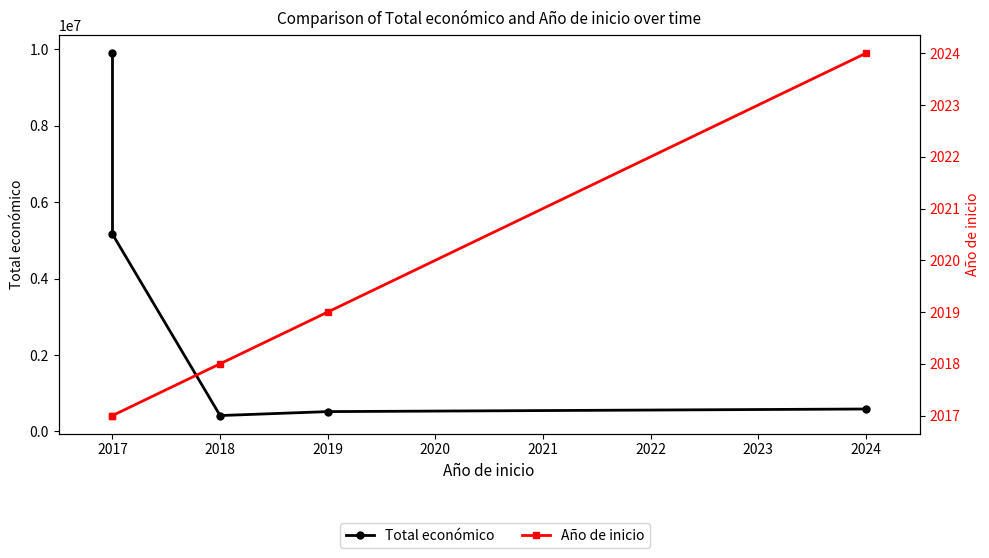

At 2024, list the series in order from smallest to largest.

Año de inicio, Total económico